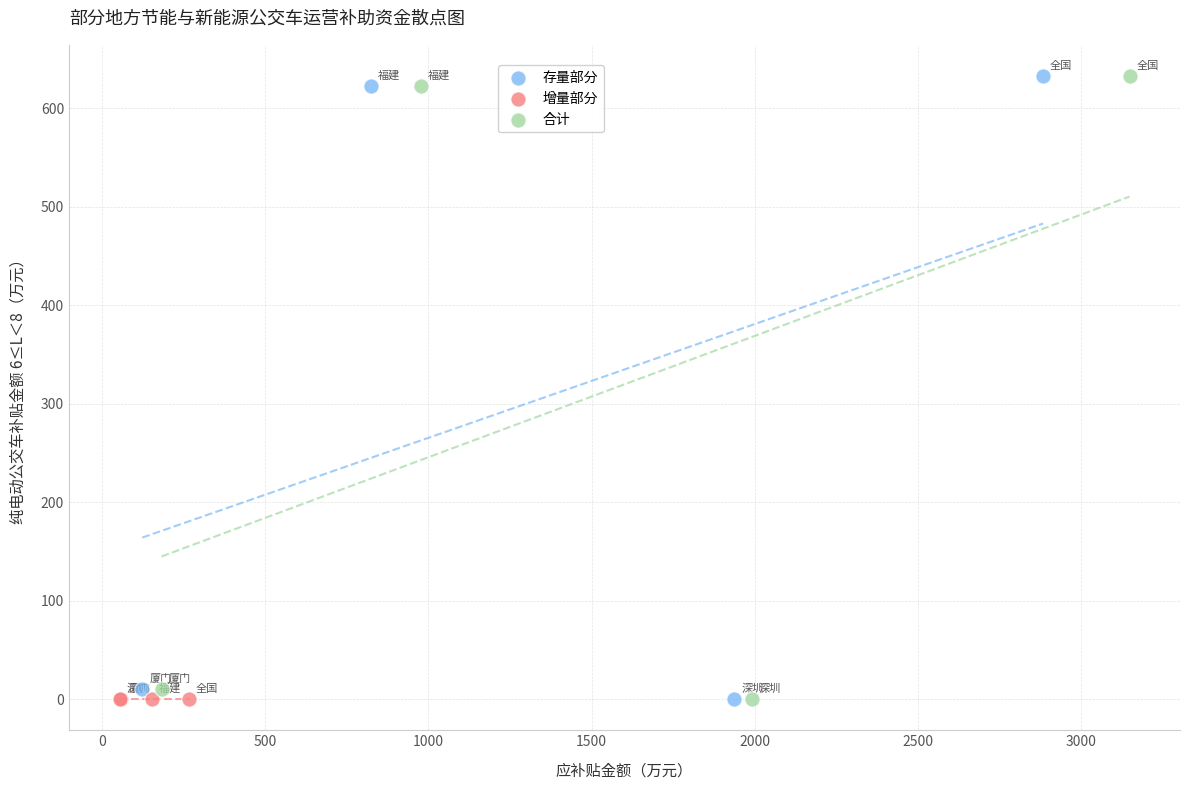

What are all the series names shown in the legend?

存量部分, 增量部分, 合计